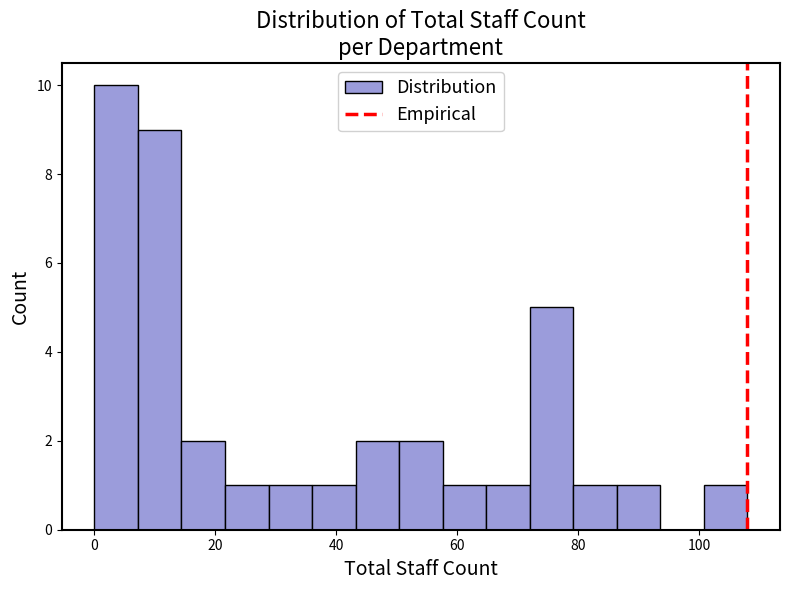

Read against the x-axis, roughly where is the centre of the tallest bar?

4